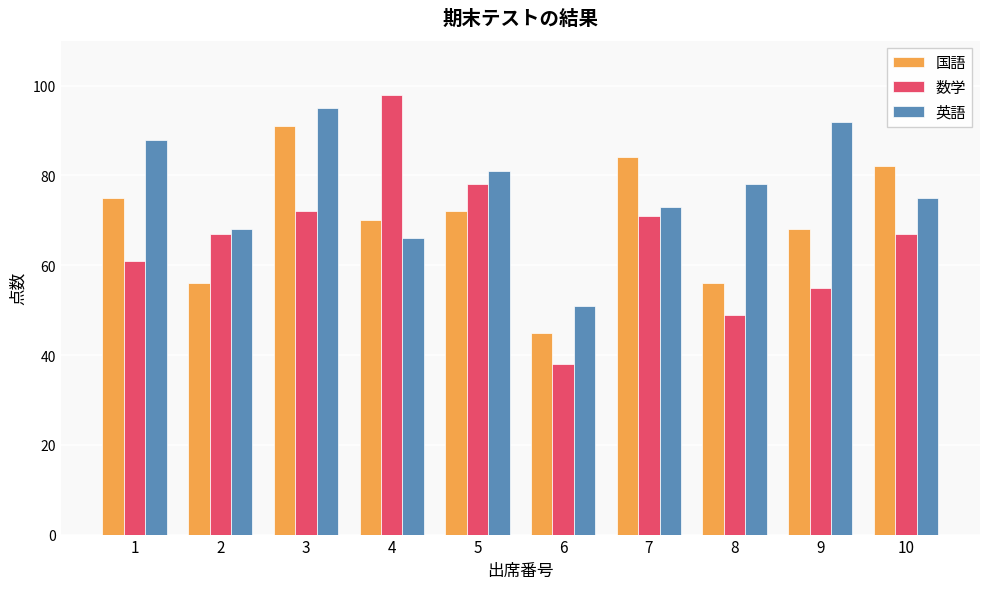

What is the difference between the 数学 values at 8 and 7?

22